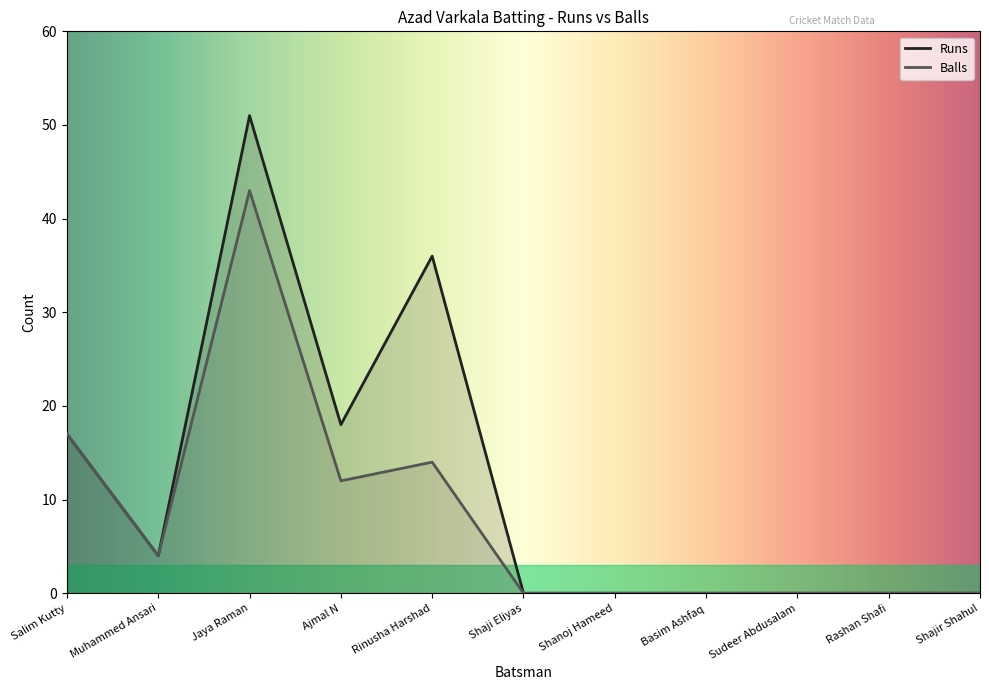

Is the value of Balls at Ajmal N greater than the value of Runs at Jaya Raman?

No